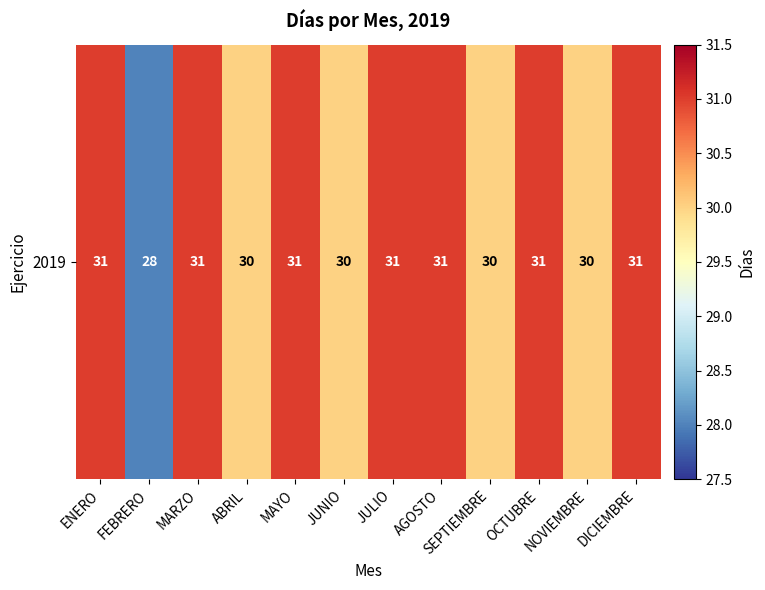

Count the number of categories in the chart.

12